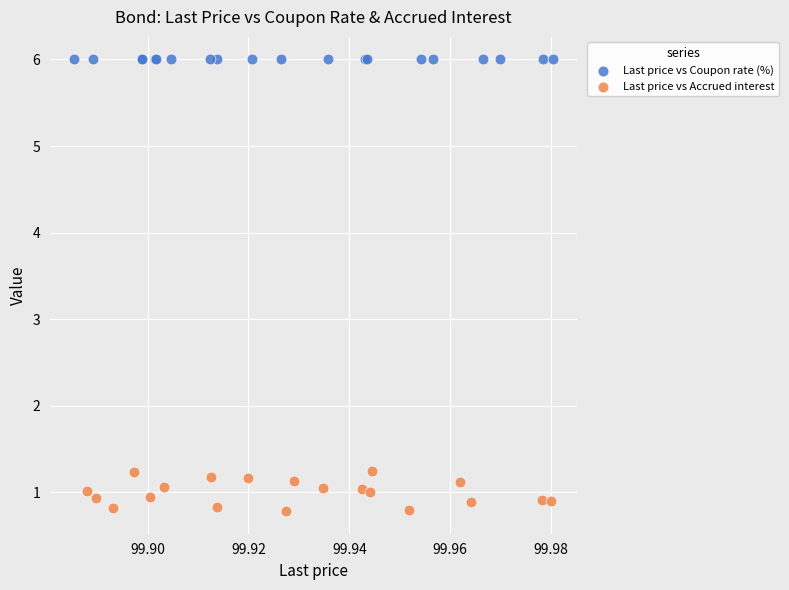

Which series contains the highest Y value?

Last price vs Coupon rate (%)